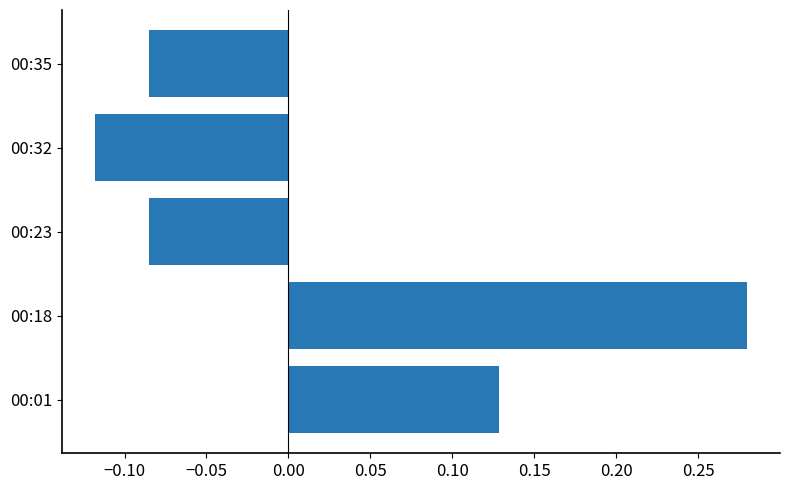

What is the change in value from 00:18 to 00:32?

-0.4